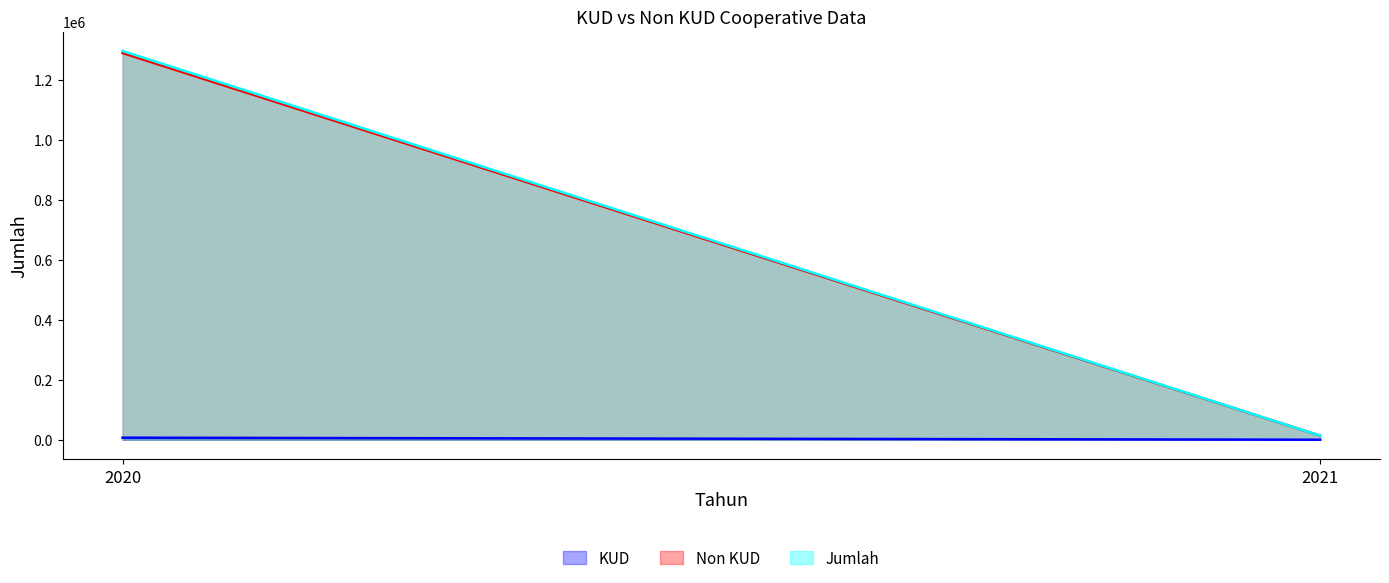

At 2020, list the series in order from smallest to largest.

KUD, Non KUD, Jumlah